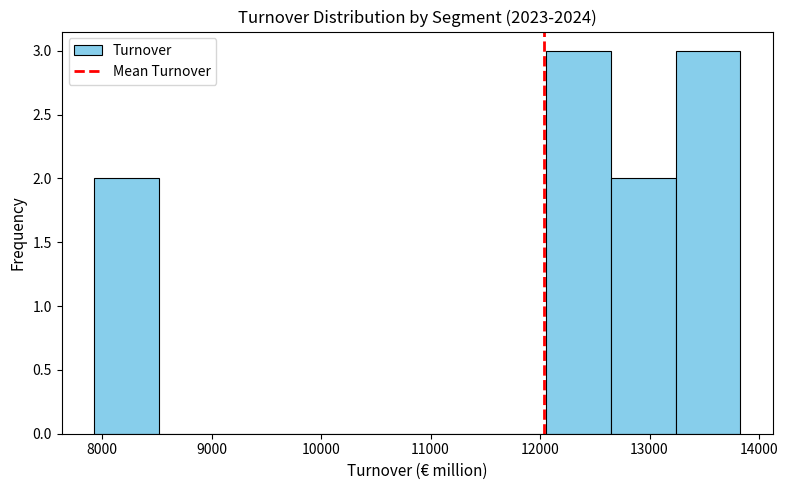

Reading left to right, transcribe this chart: for each bar, give the range it covers on the x-axis and its height. Neither the bar edges nor the heights are printed on the chart, so give them approximately, as read against the axes.

7900 to 8500: 2
8500 to 9100: 0
9100 to 9700: 0
9700 to 10300: 0
10300 to 10900: 0
10900 to 11500: 0
11500 to 12100: 0
12100 to 12600: 3
12600 to 13200: 2
13200 to 13800: 3